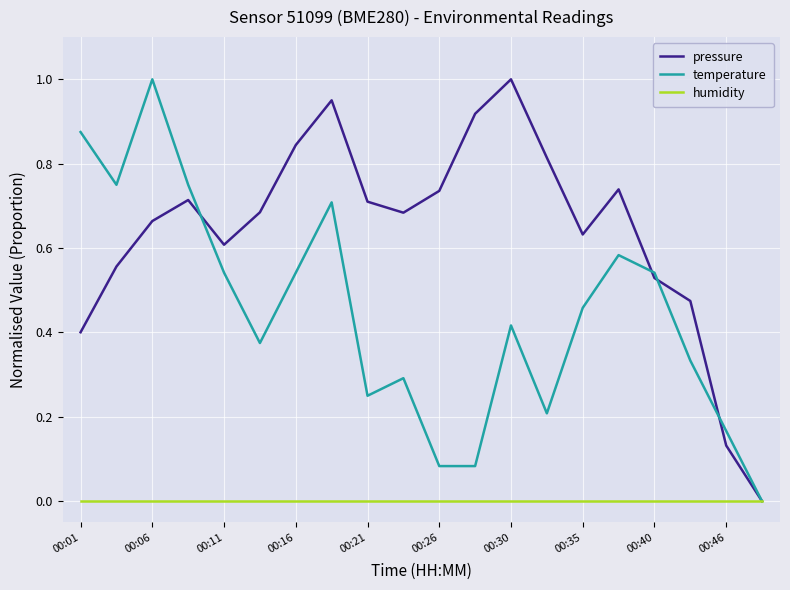

Which series has the largest total across all categories?

pressure